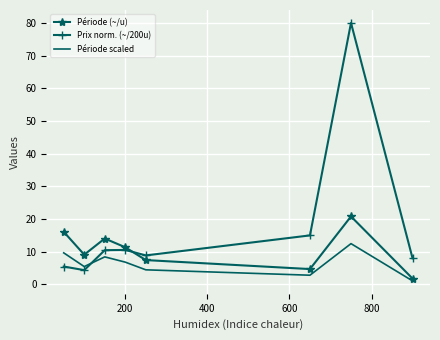

True or false: Période scaled and Prix norm. (~/200u) intersect in this chart.

True